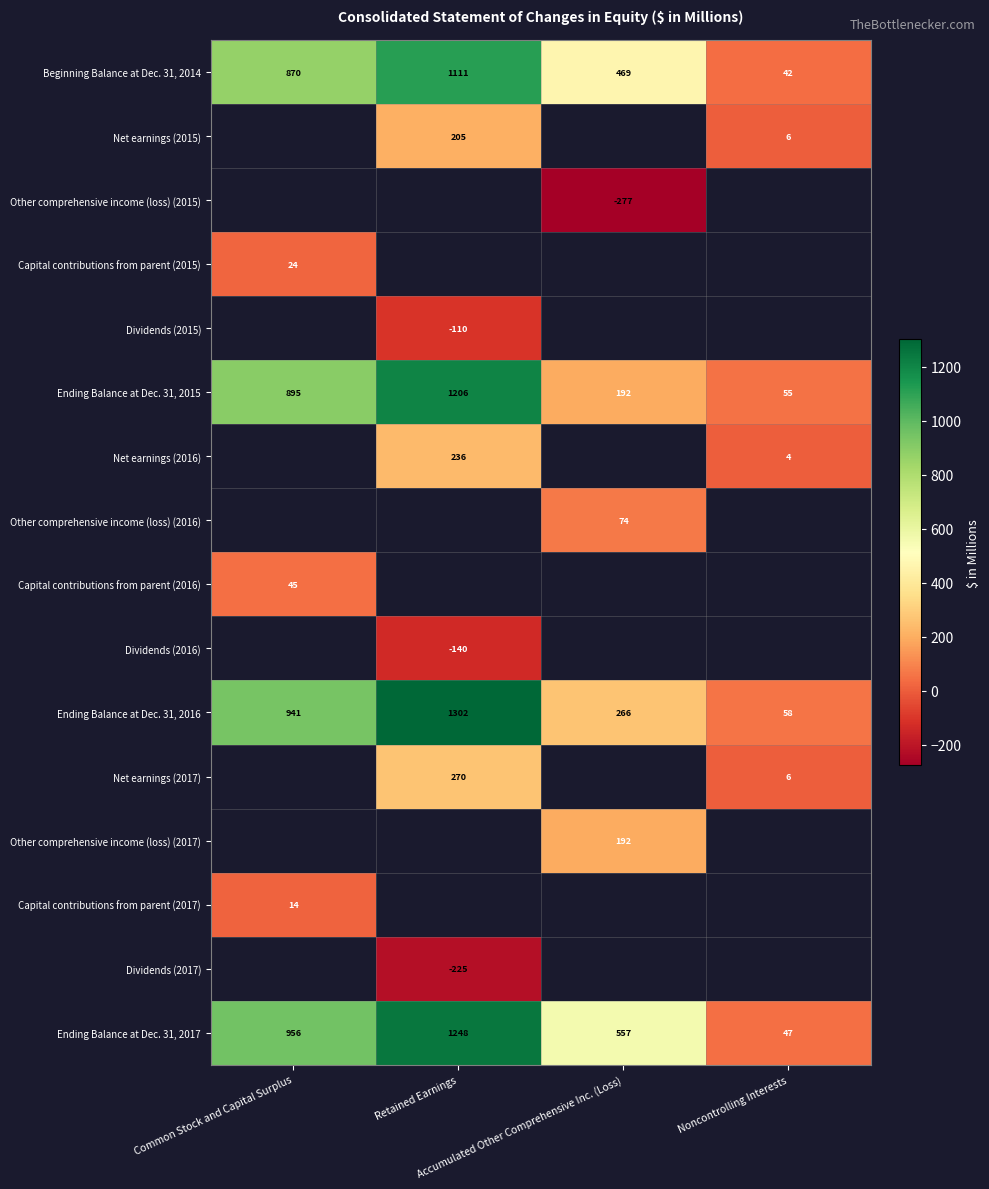

How many Ending Balance at Dec. 31, 2016 values are between 266 and 1302?

3